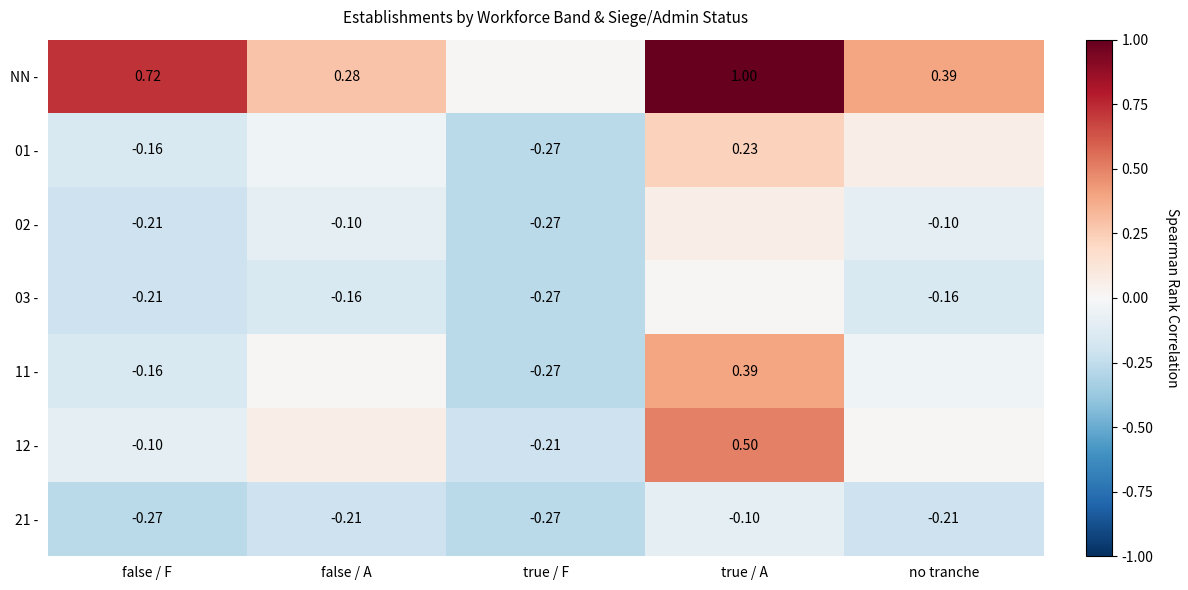

Which category has the highest value in the 21 - series?

true / A